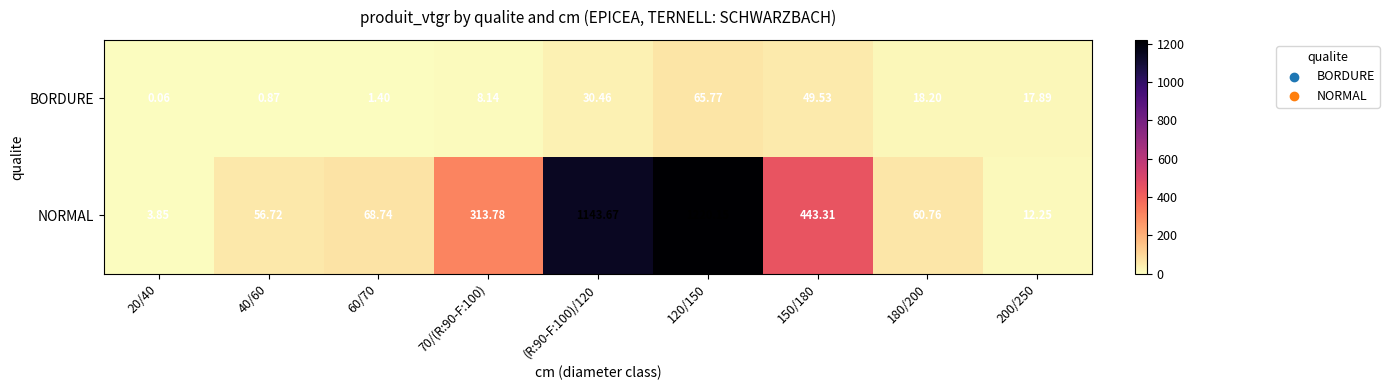

What is the maximum value shown in the chart?

1220.2